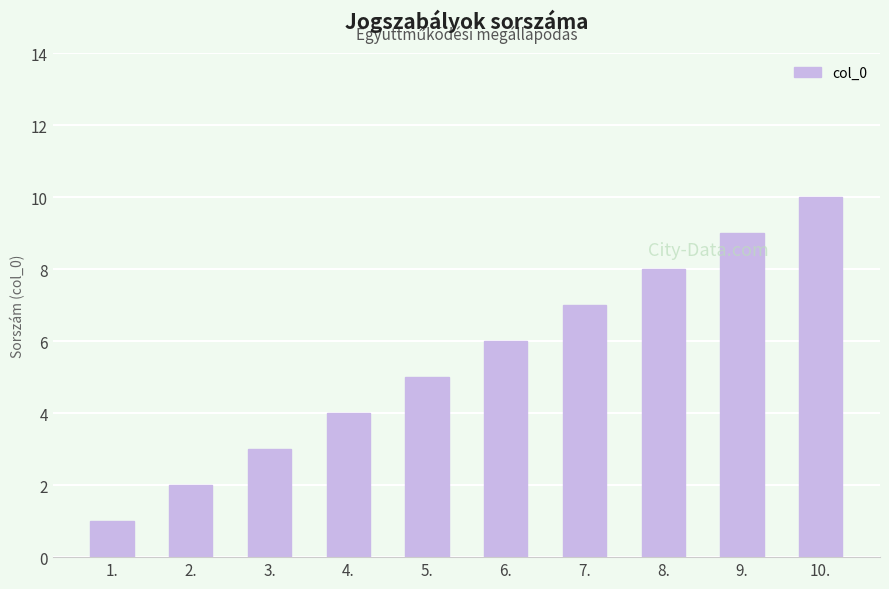

How many data points does each series have?

10